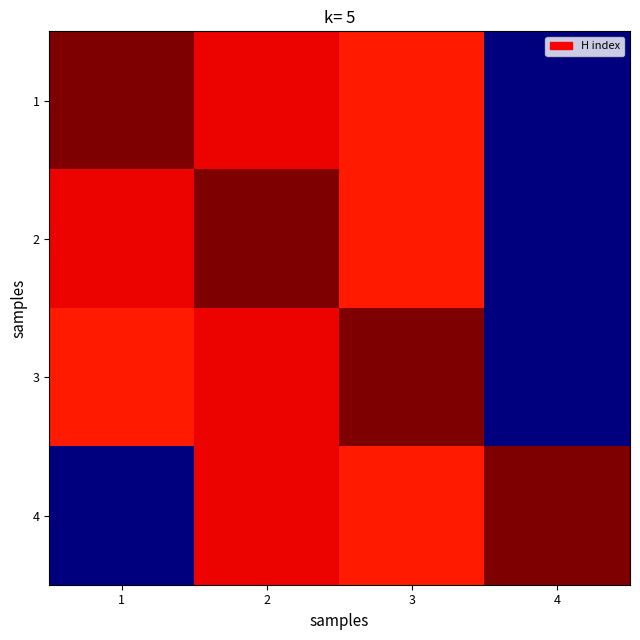

Reading right to left, extract all data points from this chart.

1: 4=27	3=101	2=103	1=111
2: 4=27	3=101	2=111	1=103
3: 4=27	3=111	2=103	1=101
4: 4=111	3=101	2=103	1=27